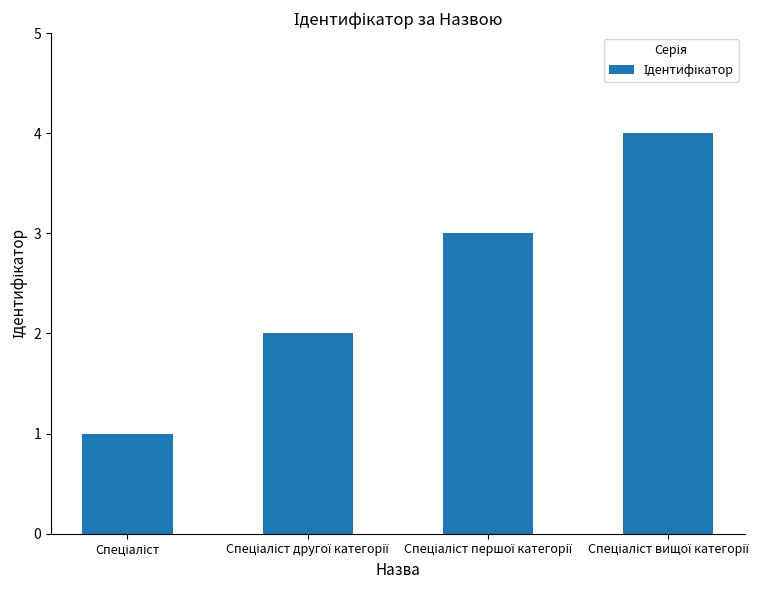

What is the difference between the maximum and minimum values?

3